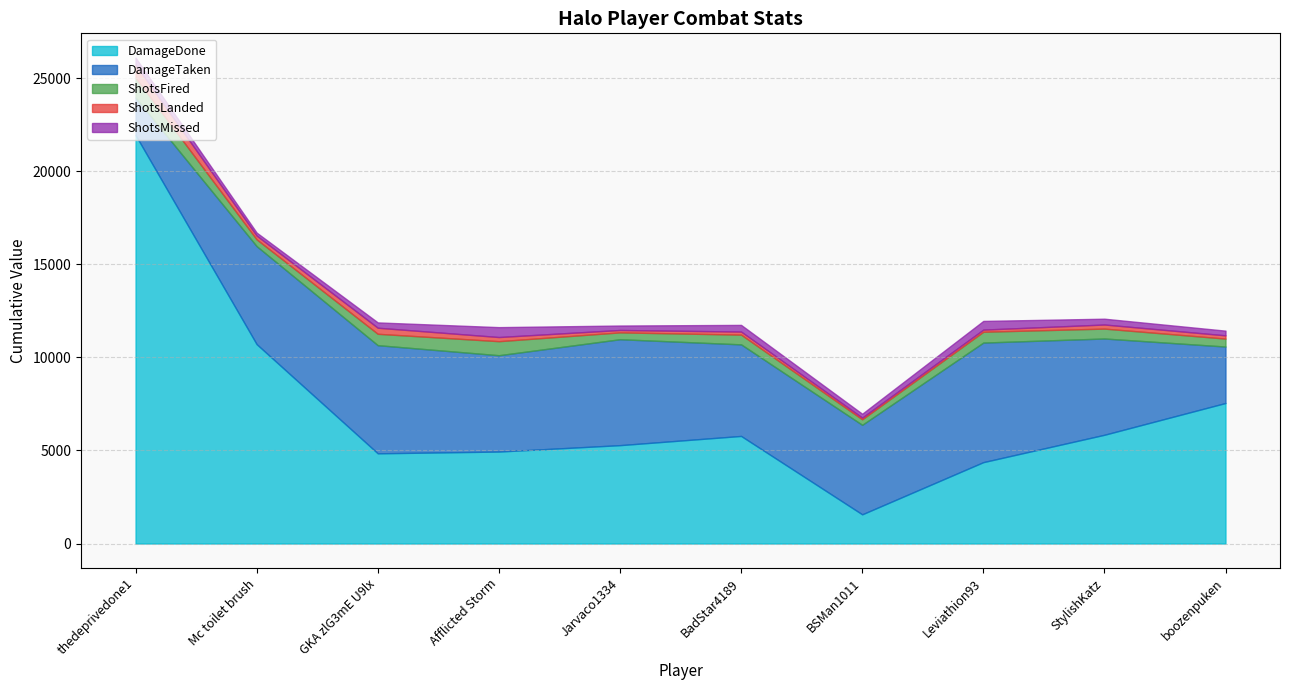

Which series has the widest spread of values?

DamageDone